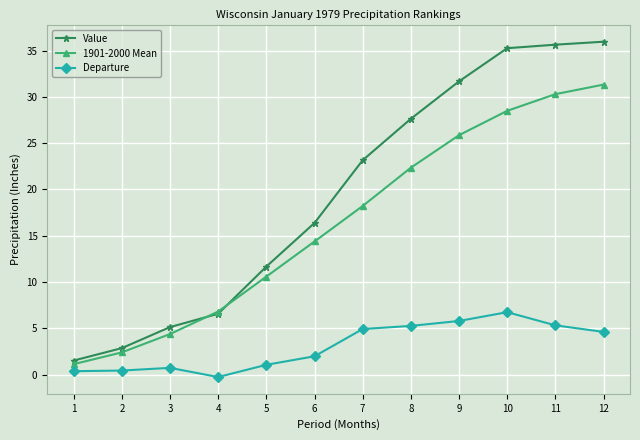

Rank the series at 5 from highest to lowest value.

Value, 1901-2000 Mean, Departure